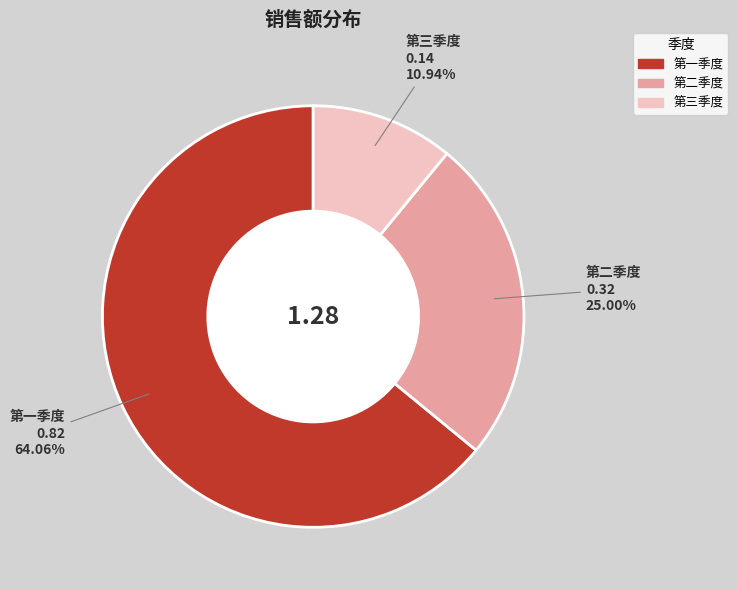

To the nearest percent, what is the combined percentage of 第三季度 and 第二季度?

36%